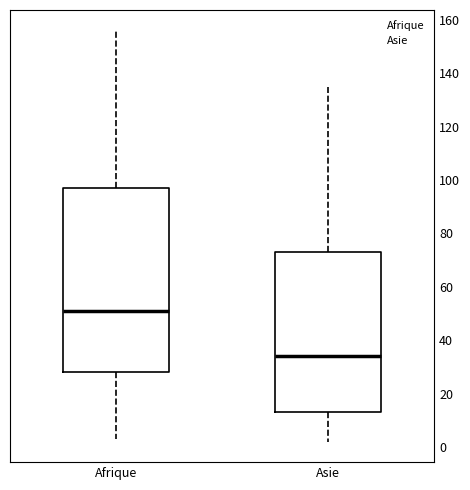

Reading left to right, transcribe this box plot: for each box, give where its median line is, the range the box spans, and where its two whiskers end, as read against the y-axis. The values are not printed on the chart, so give them approximately, as read against the axis.

Afrique: median 52, box 28 to 98, whiskers 4 to 156
Asie: median 34, box 14 to 74, whiskers 2 to 136